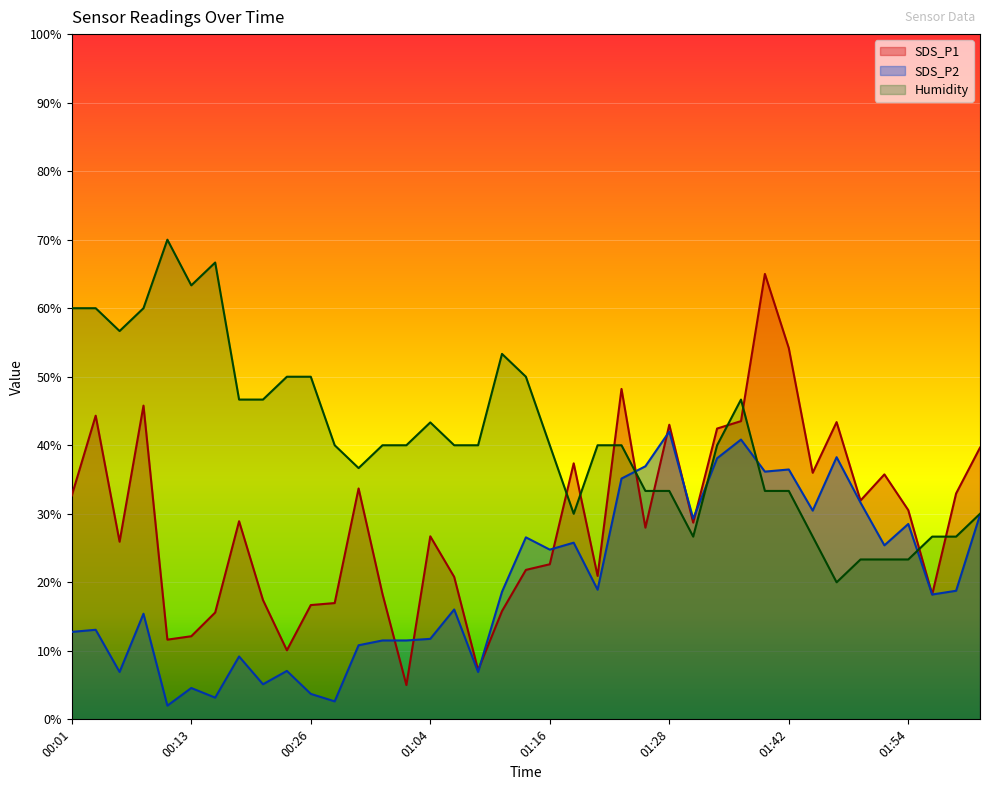

Does the chart display data point markers on the line(s)?

No